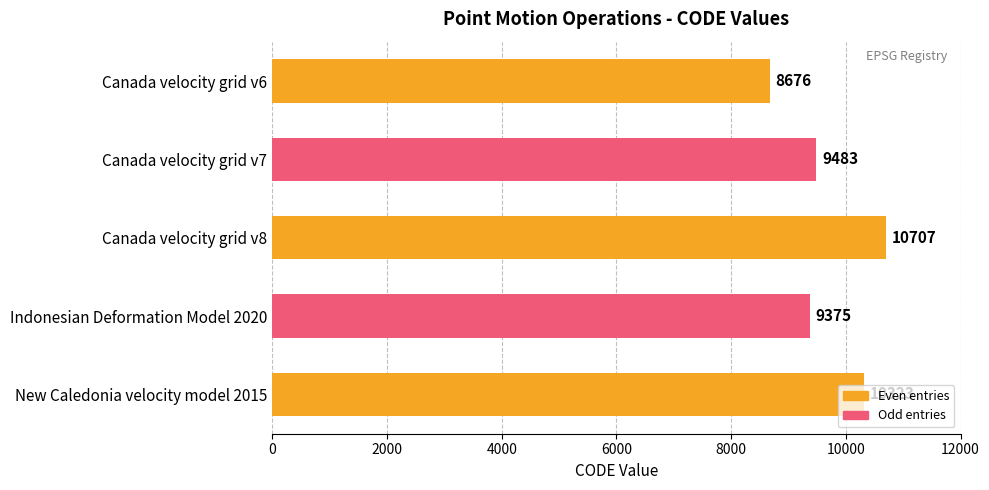

Does the chart contain stacked bars?

No